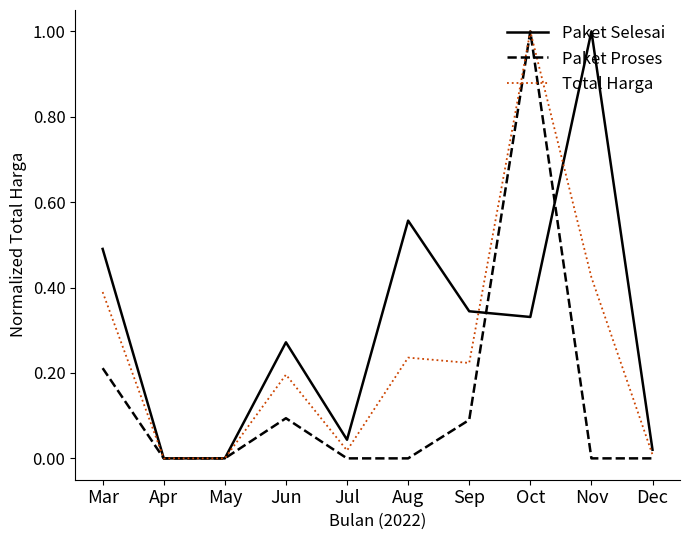

Which series changed the most between May and Nov?

Paket Selesai